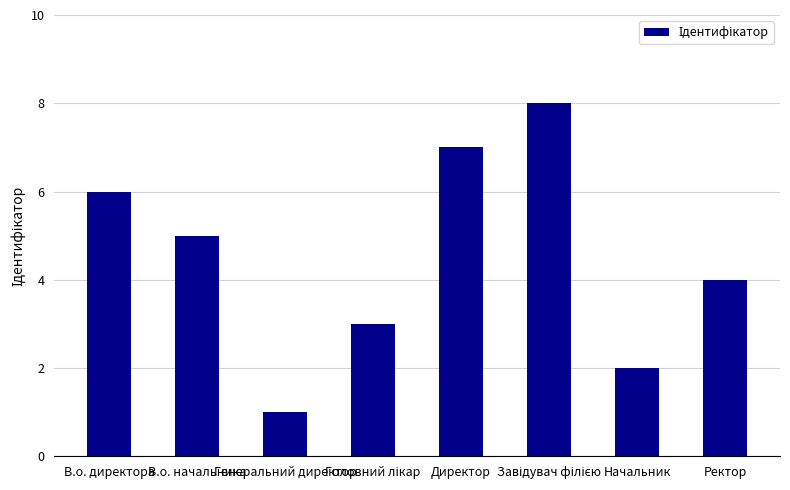

What is the difference between the second highest and second lowest values?

5